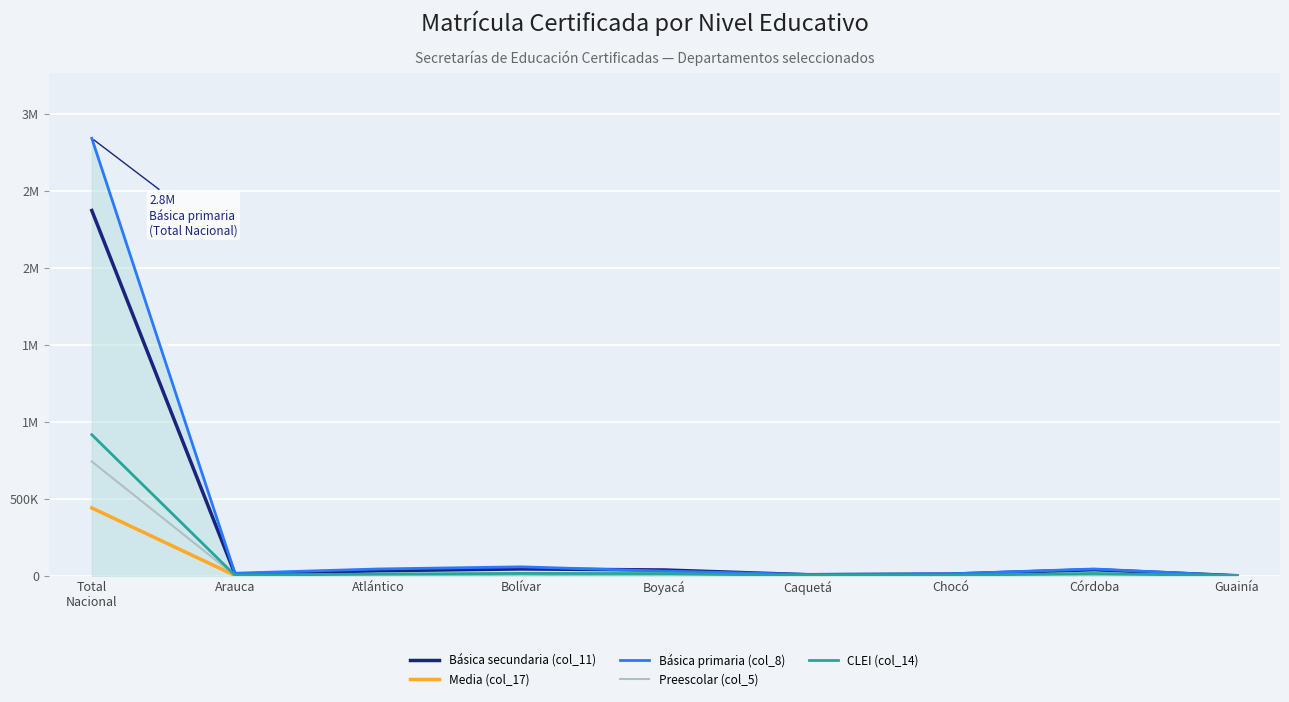

Between which two adjacent categories do Media (col_17) and CLEI (col_14) first intersect?

Córdoba and Guainía